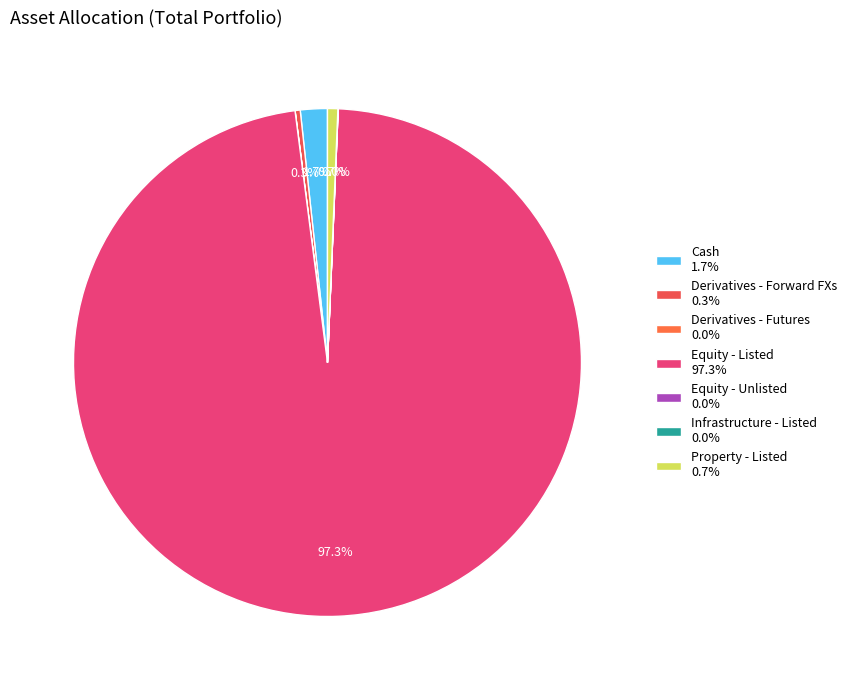

True or false: Property - Listed accounts for 6% of the total.

False